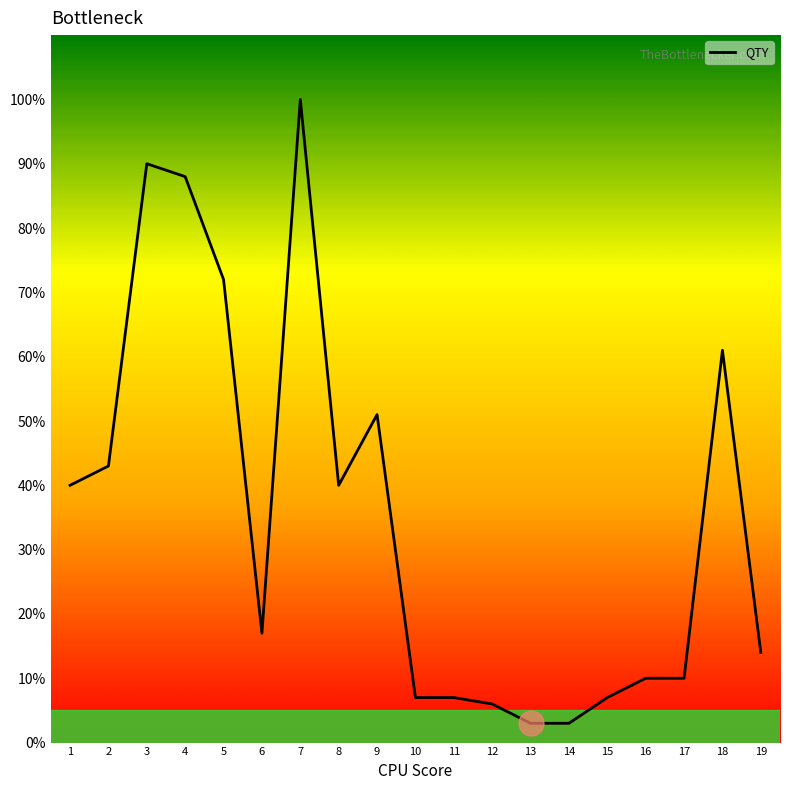

Is this an area chart (filled region under the line)?

No